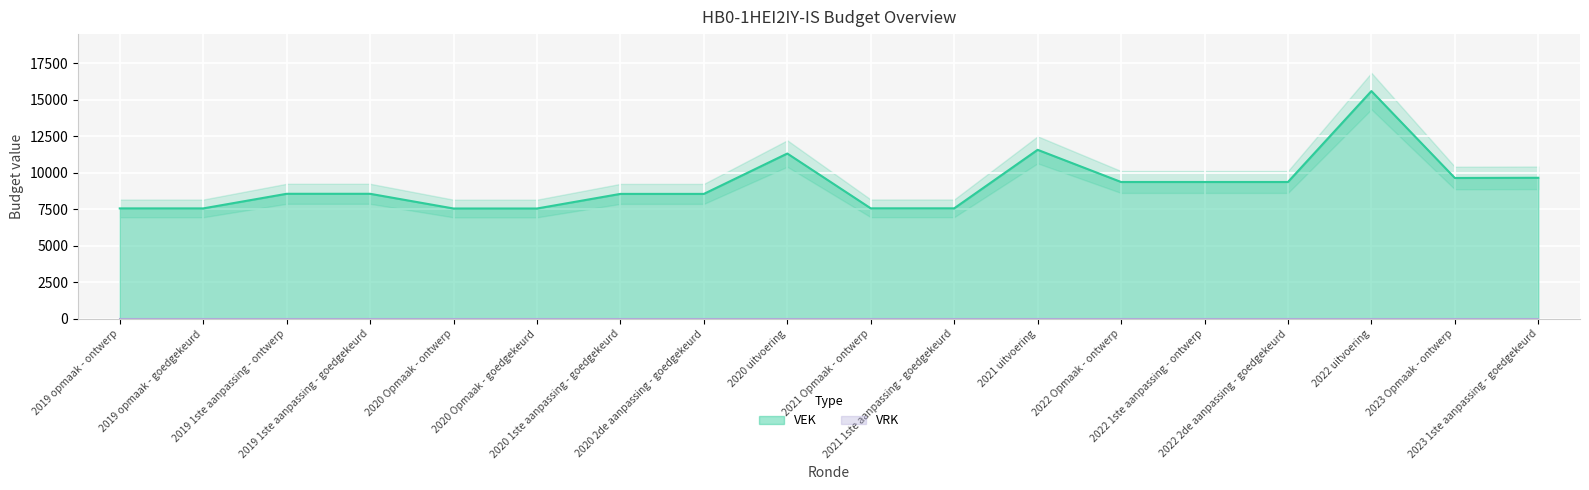

True or false: the data shows 7324 at 2020 uitvoering.

False